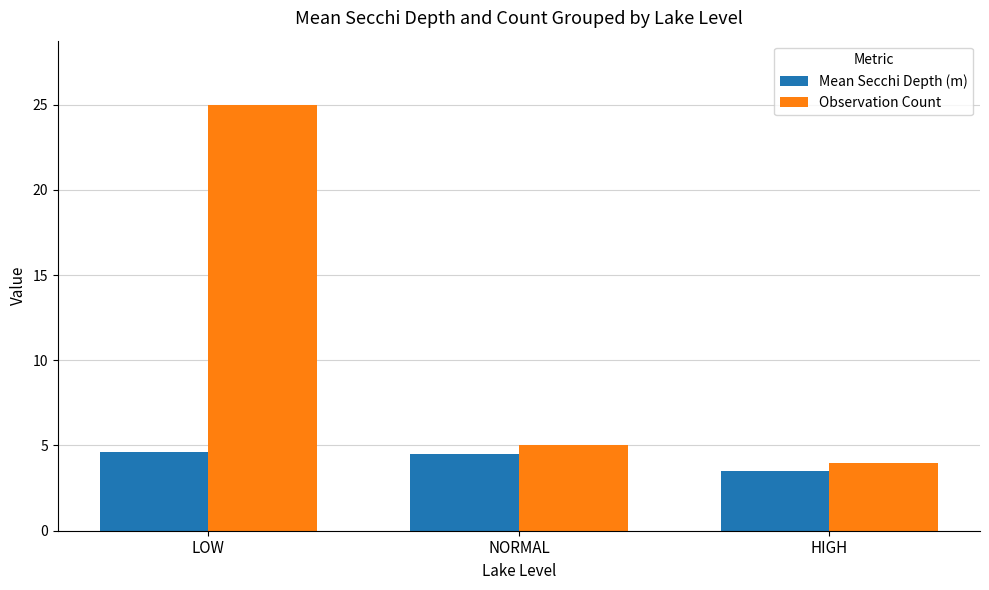

What is the difference between the second highest and minimum values in the Observation Count series?

1.0